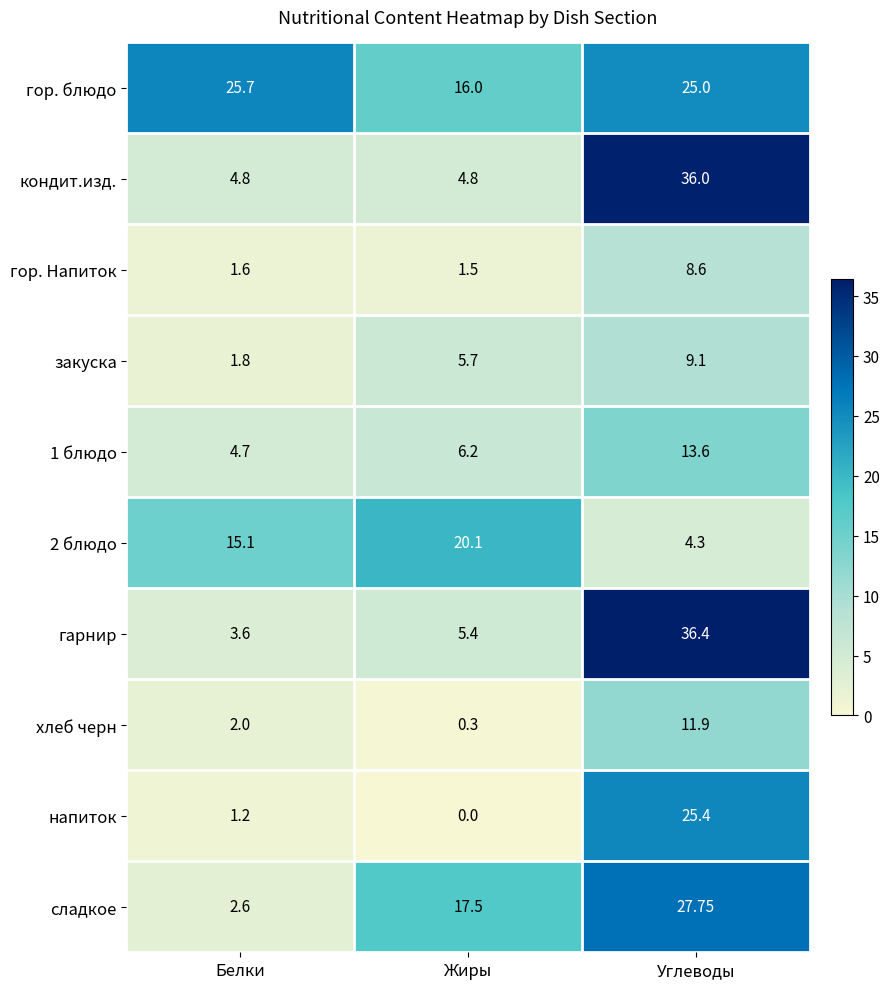

Rank the categories by гор. Напиток value from highest to lowest.

Углеводы, Белки, Жиры